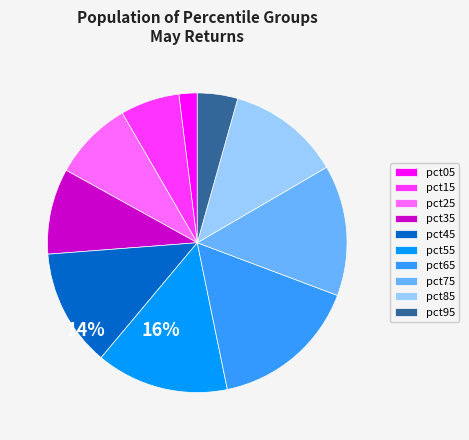

Does pct15 account for over 50% of the chart?

No